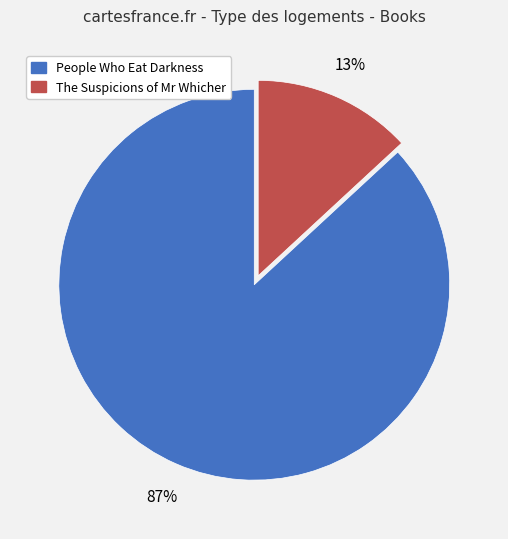

The The Suspicions of Mr Whicher slice represents 1% of the pie. True or false?

False